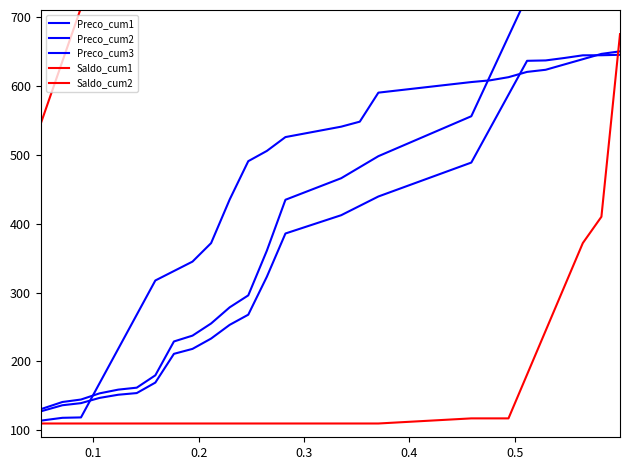

True or false: Saldo_cum1 has more than 2 points higher than both neighbors.

False